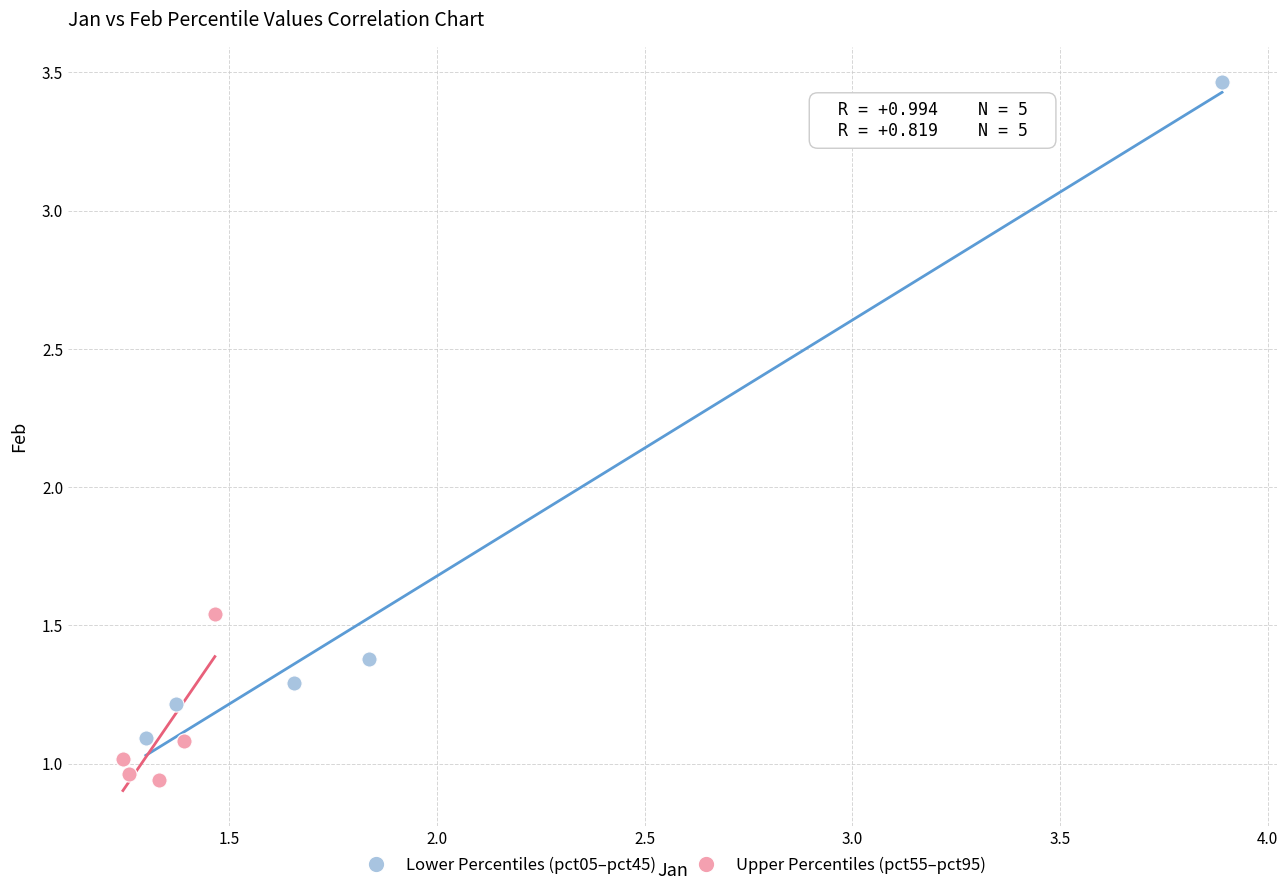

Which series reaches the minimum Y coordinate?

Upper Percentiles (pct55–pct95)